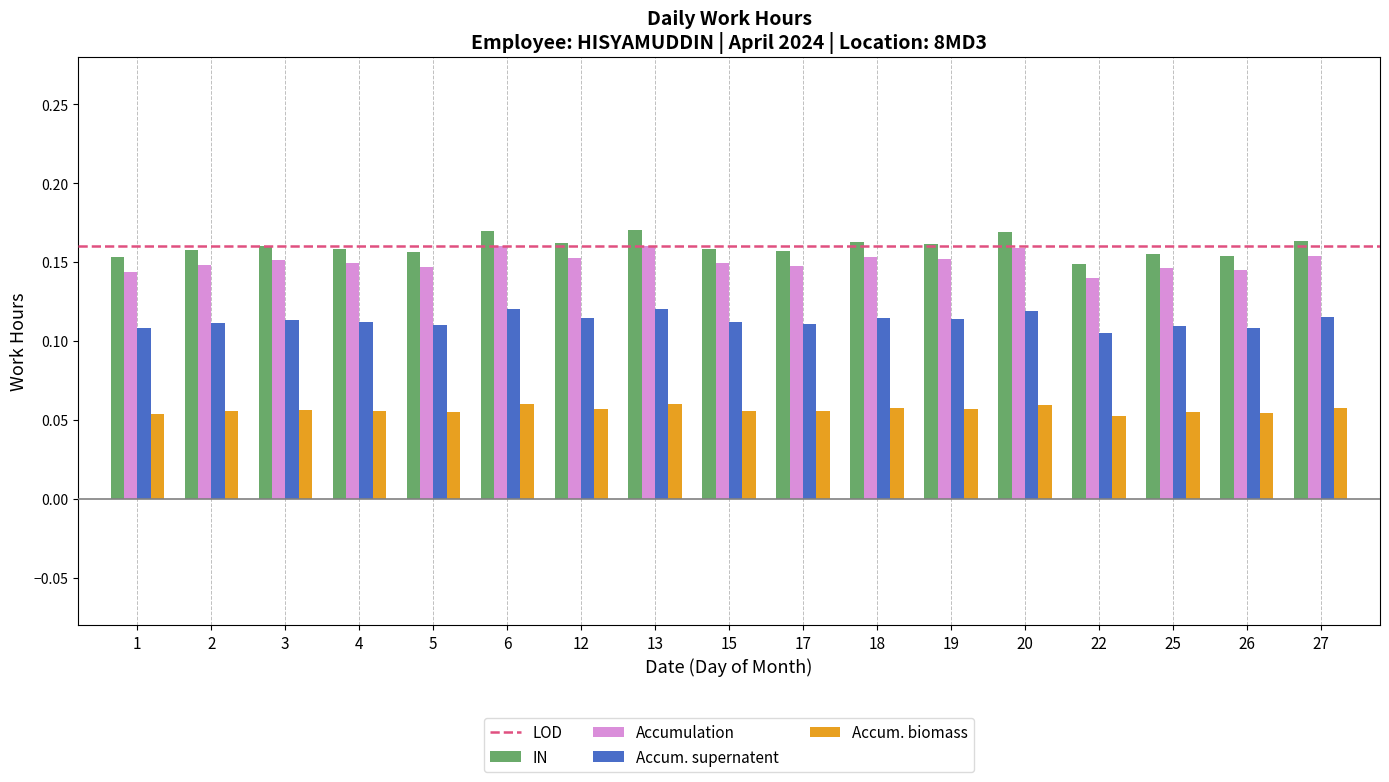

What is the sum of all IN values?

2.7